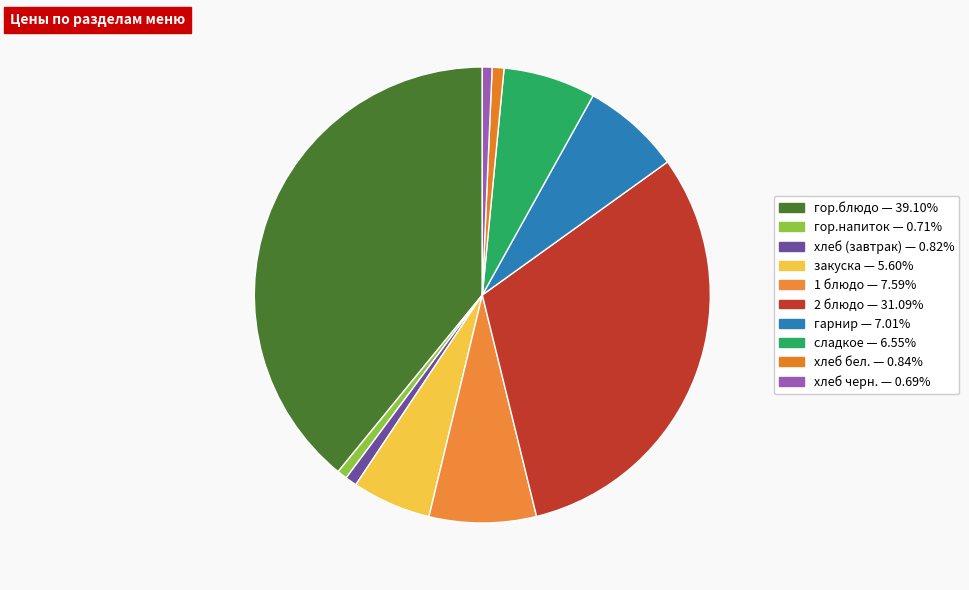

Count the number of slices in the pie.

10